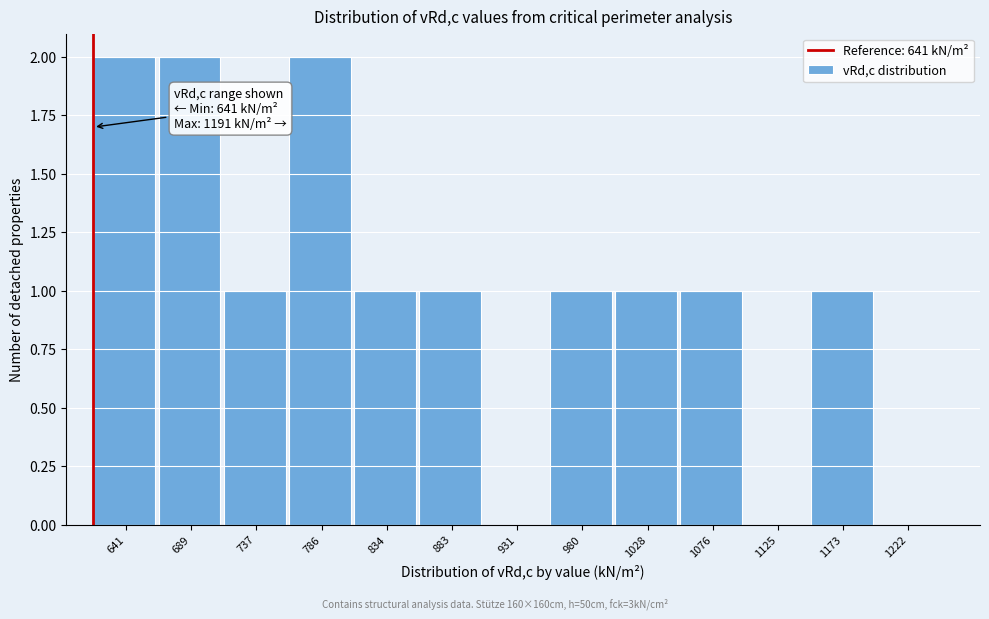

Reading left to right, extract all data points from this chart.

641=2	689=2	737=1	786=2	834=1	883=1	931=0	980=1	1028=1	1076=1	1125=0	1173=1	1222=0